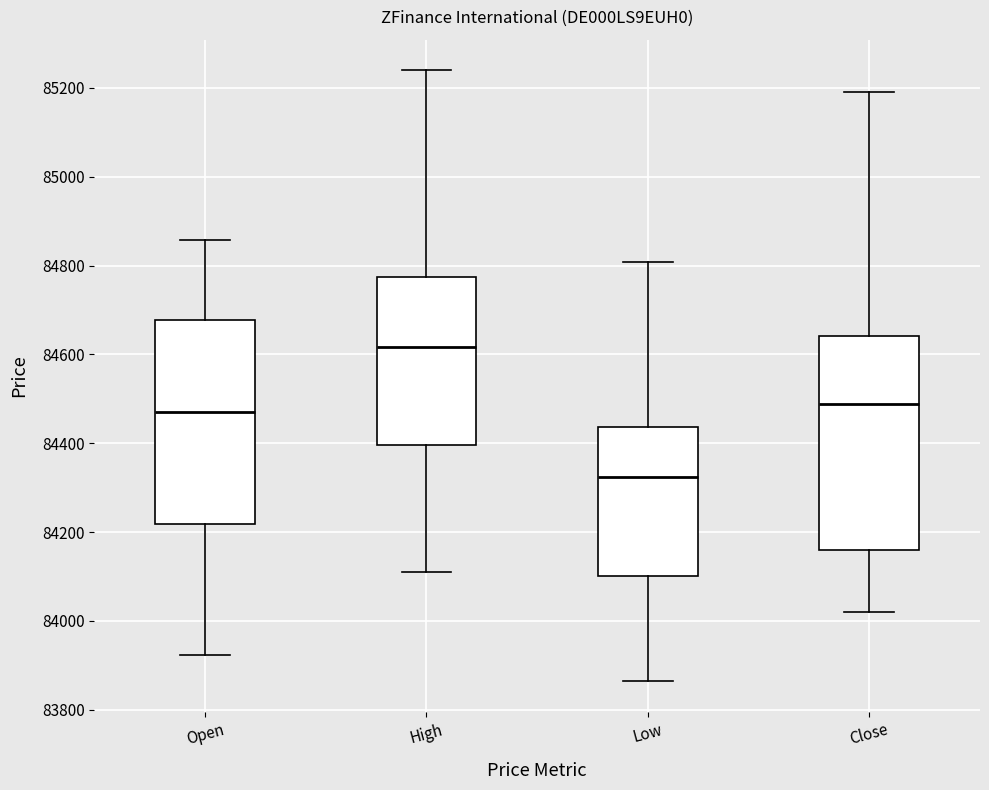

Reading left to right, transcribe this box plot: for each box, give where its median line is, the range the box spans, and where its two whiskers end, as read against the y-axis. The values are not printed on the chart, so give them approximately, as read against the axis.

Open: median 84480, box 84220 to 84680, whiskers 83920 to 84860
High: median 84620, box 84400 to 84780, whiskers 84120 to 85240
Low: median 84320, box 84100 to 84440, whiskers 83860 to 84800
Close: median 84480, box 84160 to 84640, whiskers 84020 to 85200